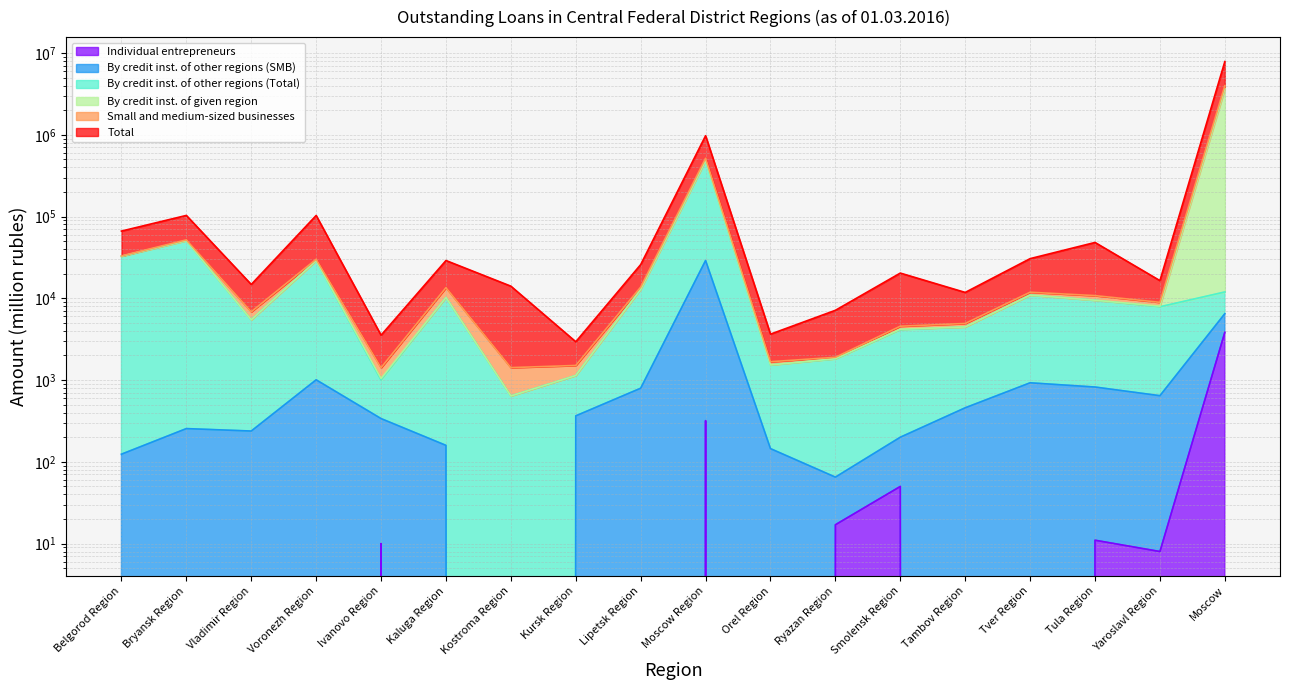

What is the difference between the highest and lowest values at Moscow Region?

973951